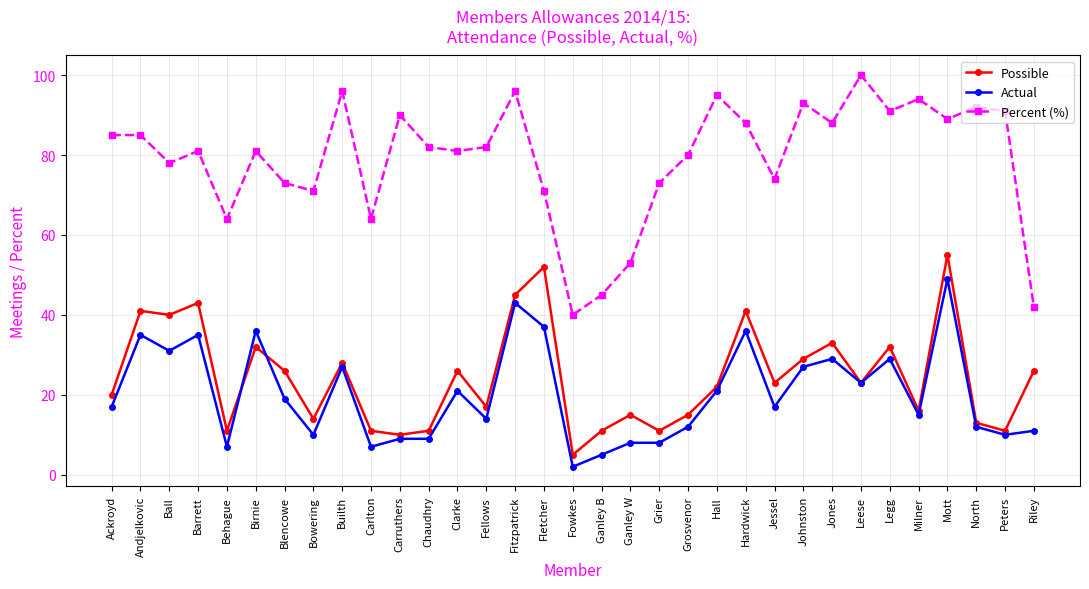

How many series are shown in this chart?

3